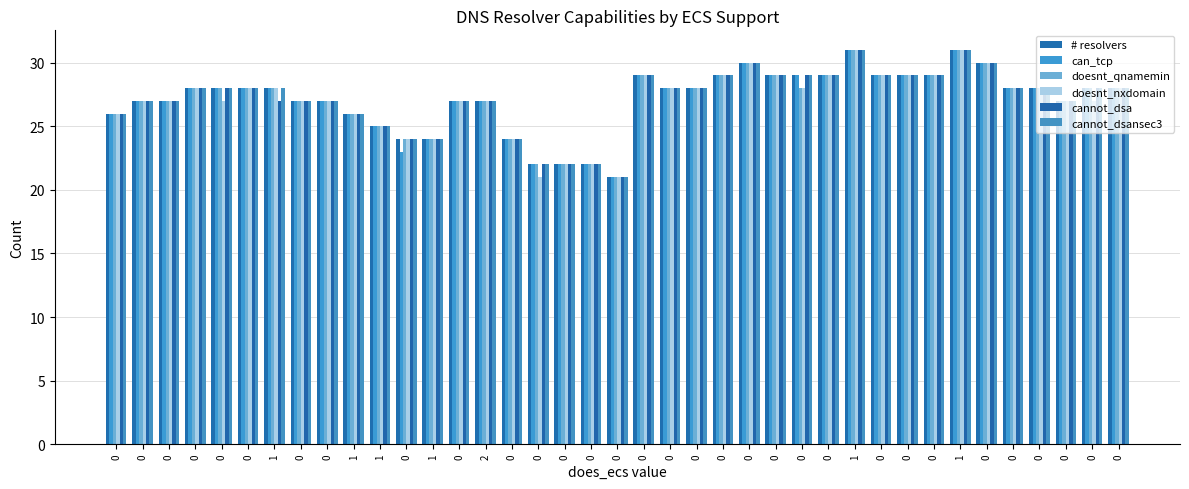

Count the number of data series in this chart.

6